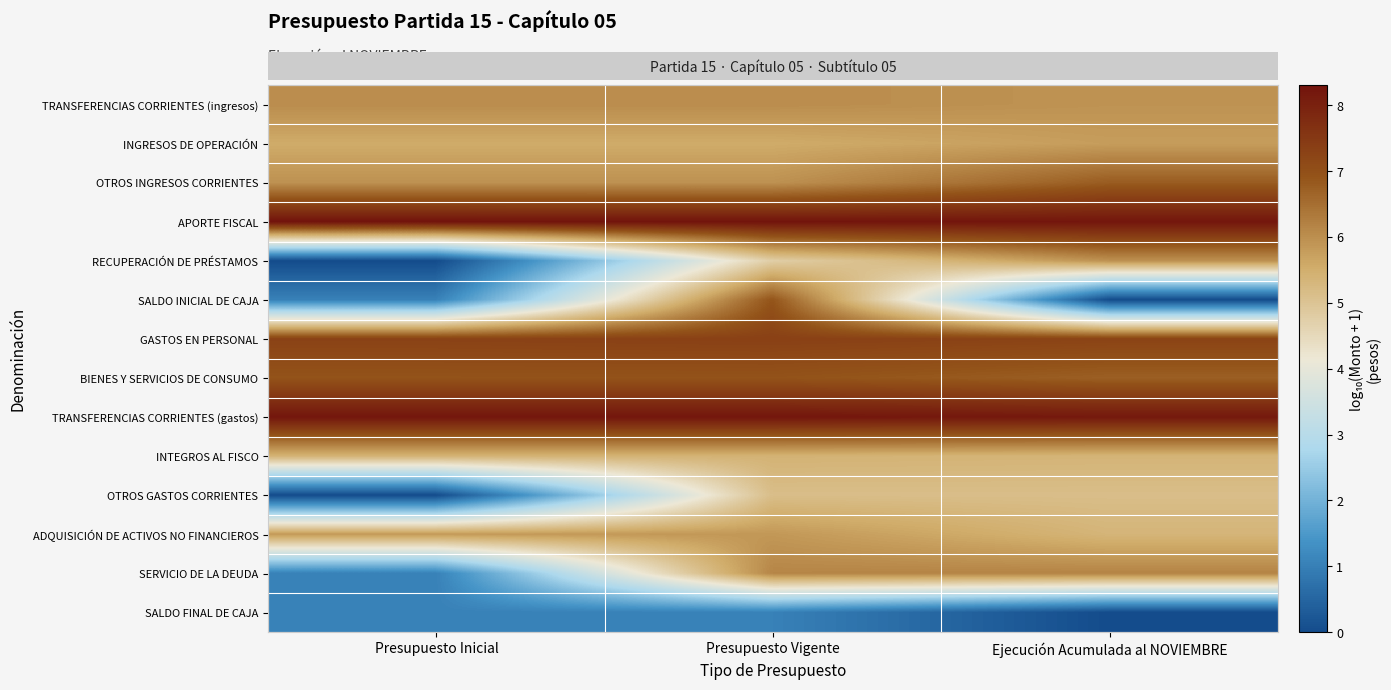

What is the greatest value displayed?

8.3